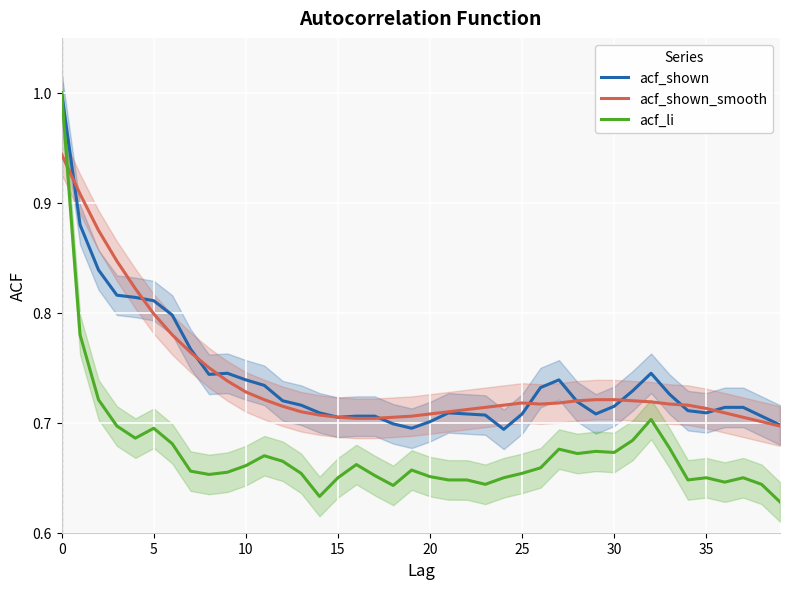

Read the acf_shown value at 29.

0.7